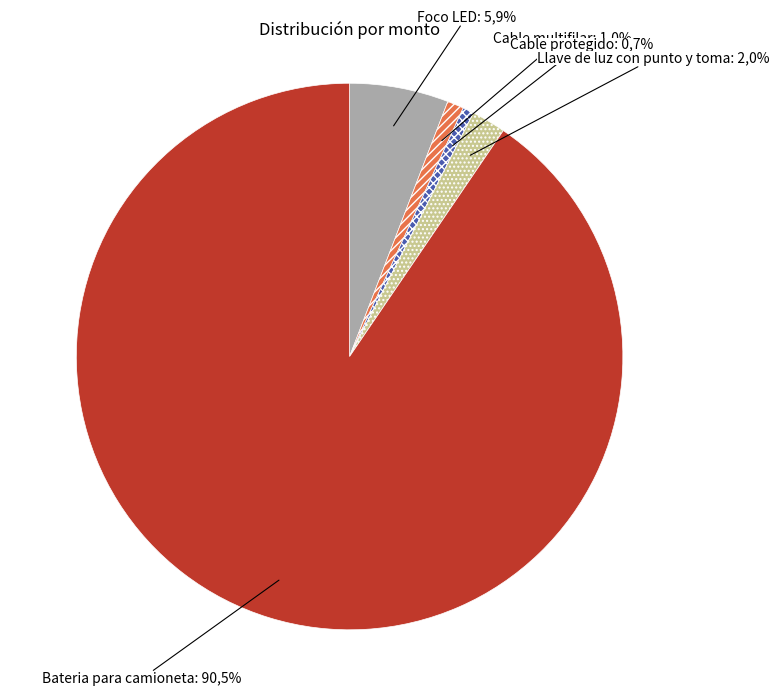

What is the ratio of the value at Cable multifilar to the value at Llave de luz con punto y toma?

0.5